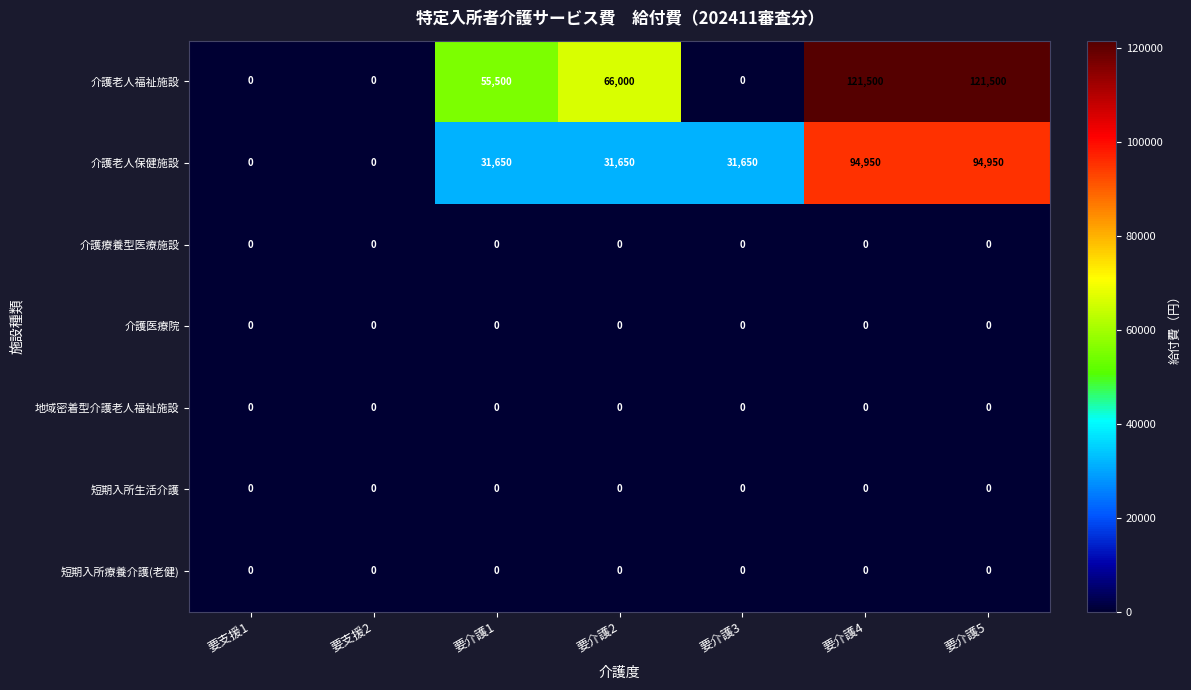

True or false: 介護老人保健施設 has a value of 19888 at 要介護3.

False